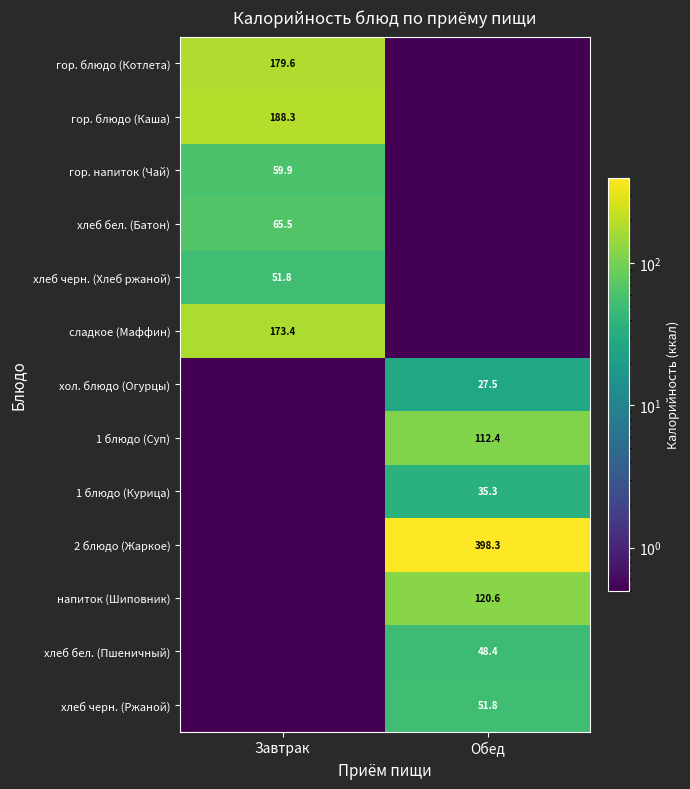

What is the total value across all series at Завтрак?

719.2